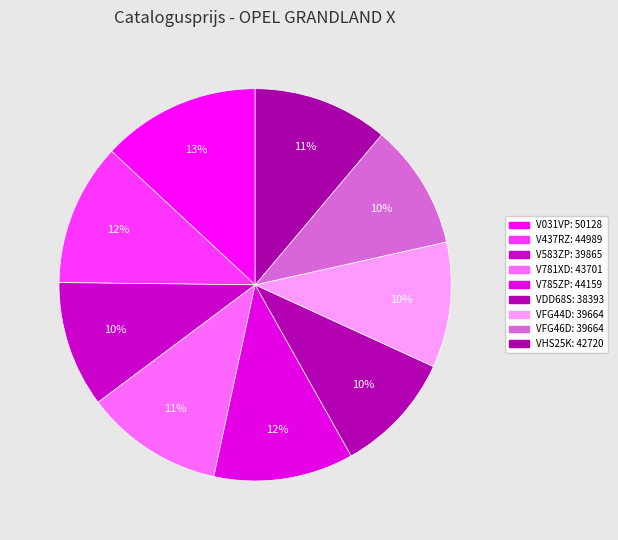

Is VFG46D the majority of the pie?

No